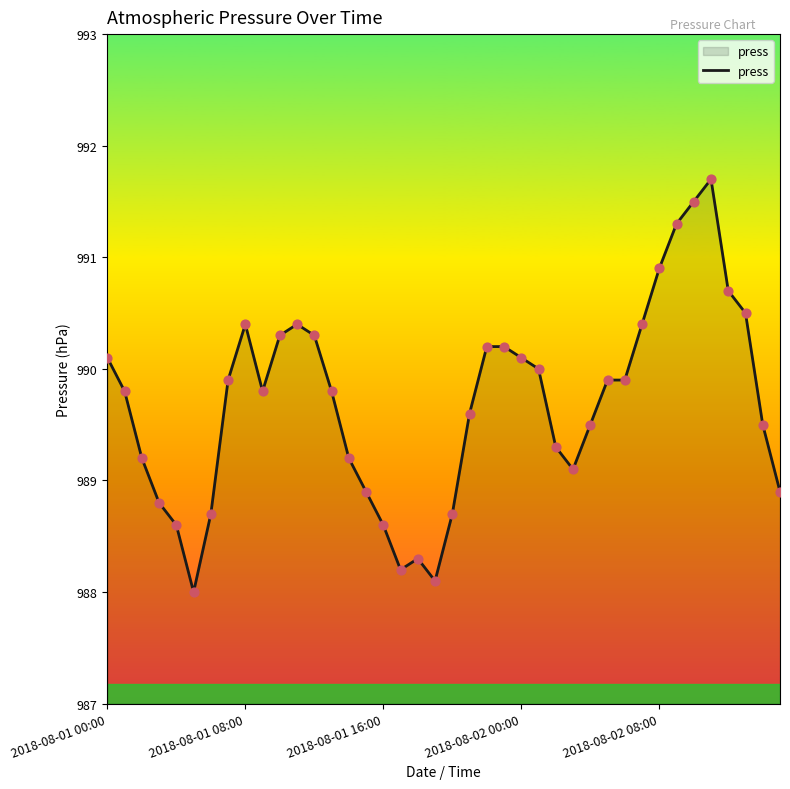

What is the minimum value shown in the chart?

988.0